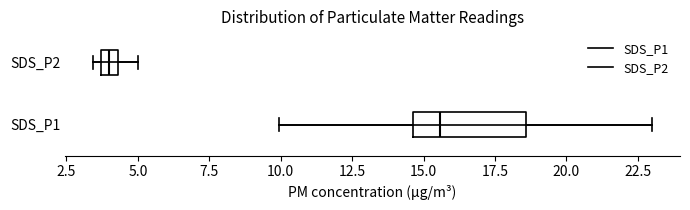

Where is the left edge of the box for SDS_P2 on the x-axis? The values are not printed on the chart, so give them approximately, as read against the axis.

3.5